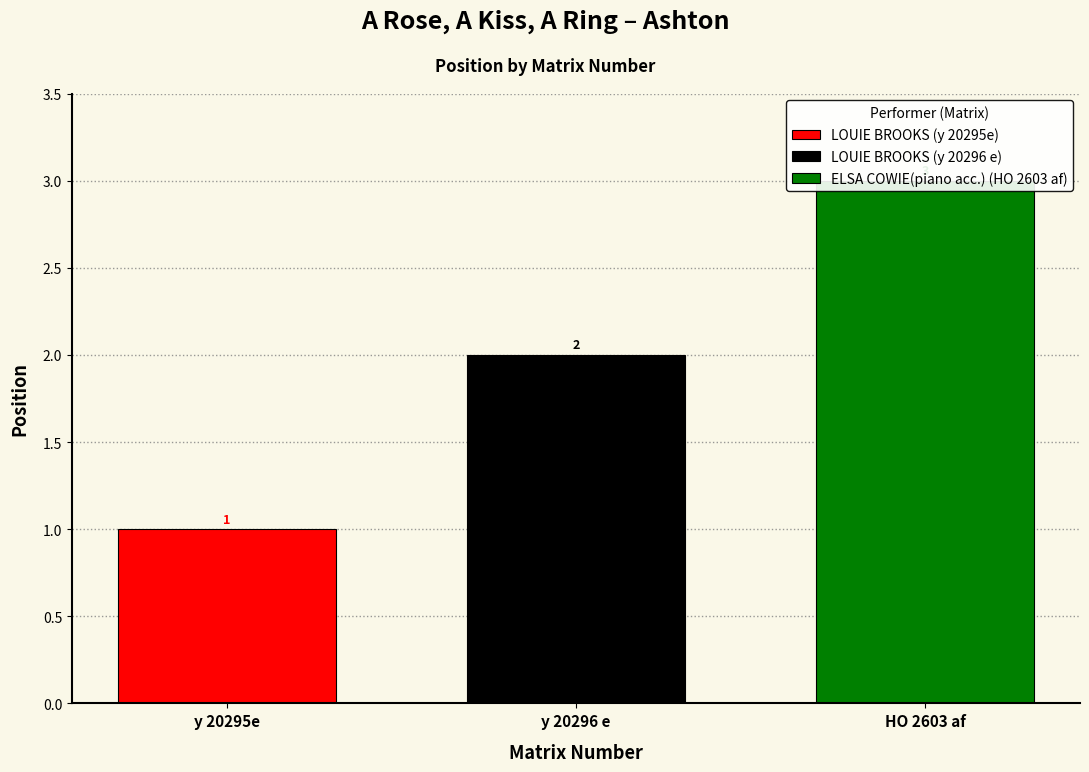

What is the difference between the values at y 20296 e and HO 2603 af?

1